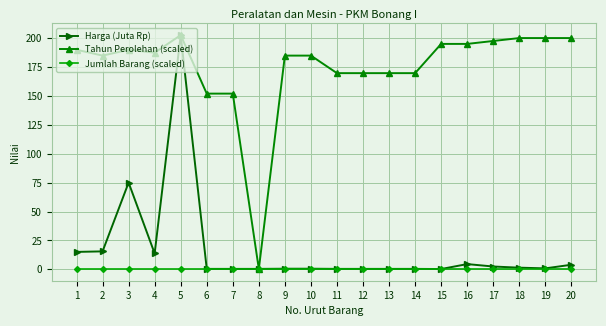

Rank the series at 4 from highest to lowest value.

Tahun Perolehan (scaled), Harga (Juta Rp), Jumlah Barang (scaled)